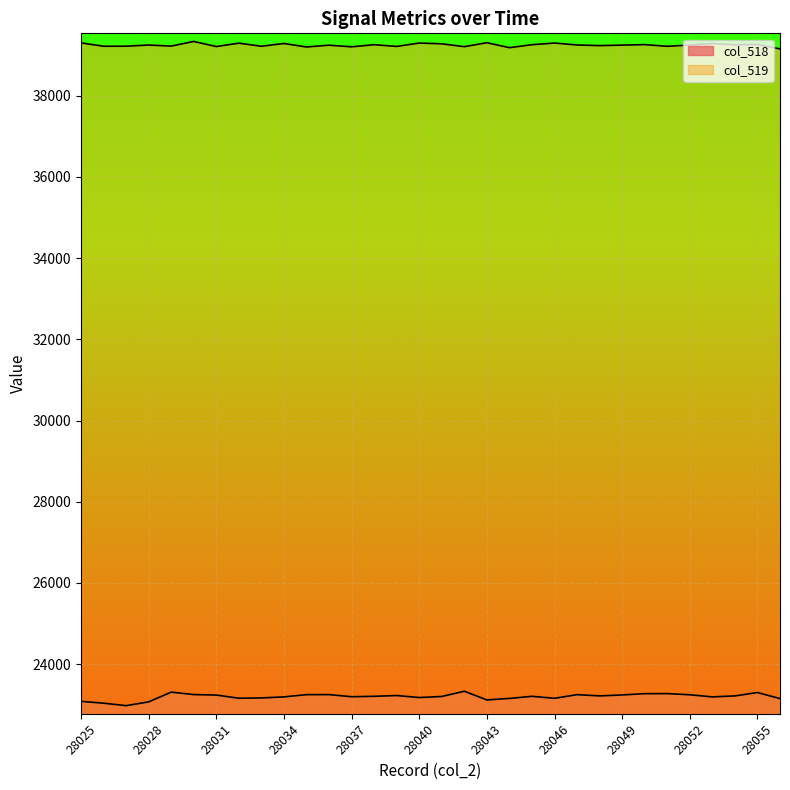

The value of col_519 at 28026 is 39215. True or false?

True